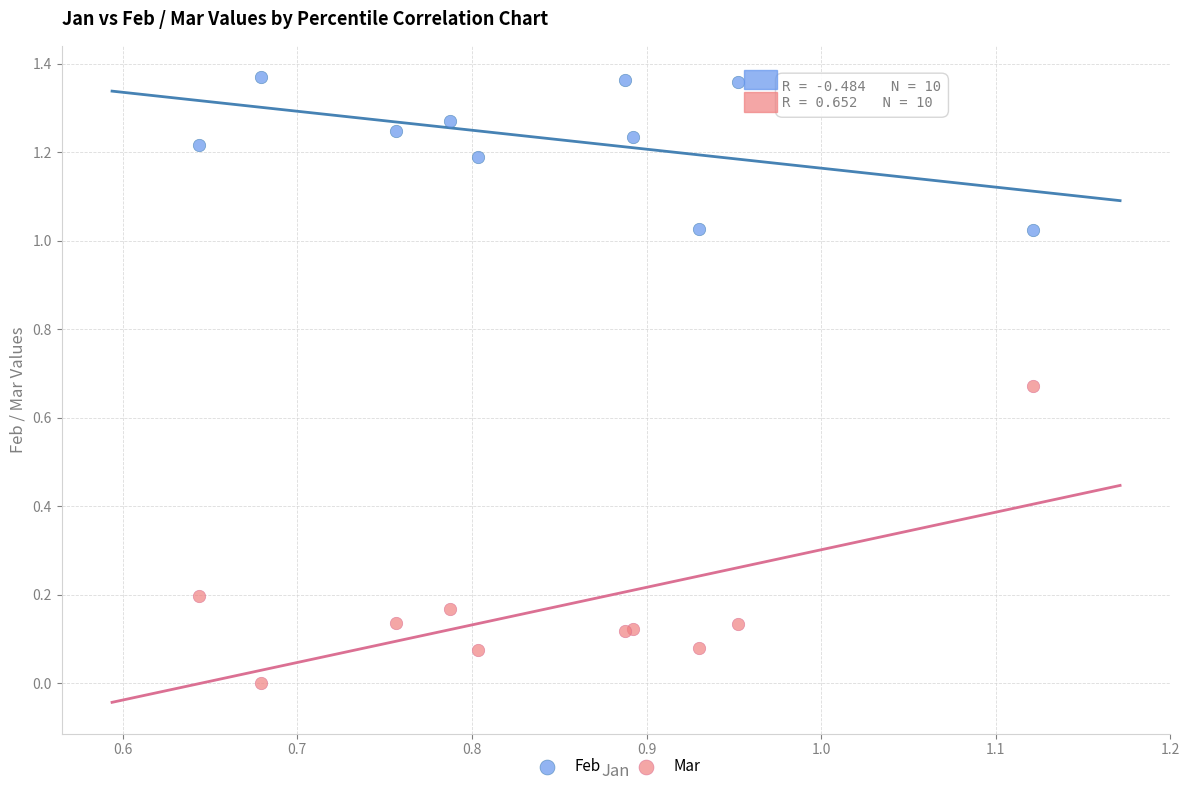

Which series reaches the minimum Y coordinate?

Mar